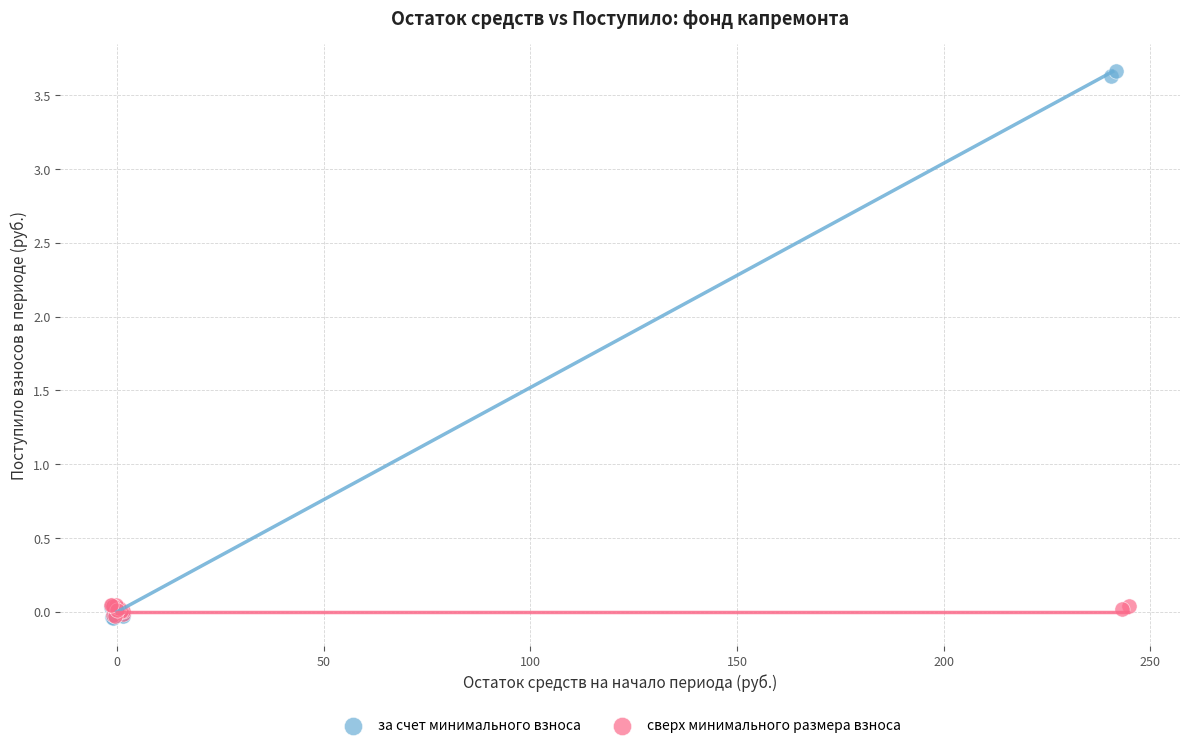

Which series reaches the maximum Y coordinate?

за счет минимального взноса